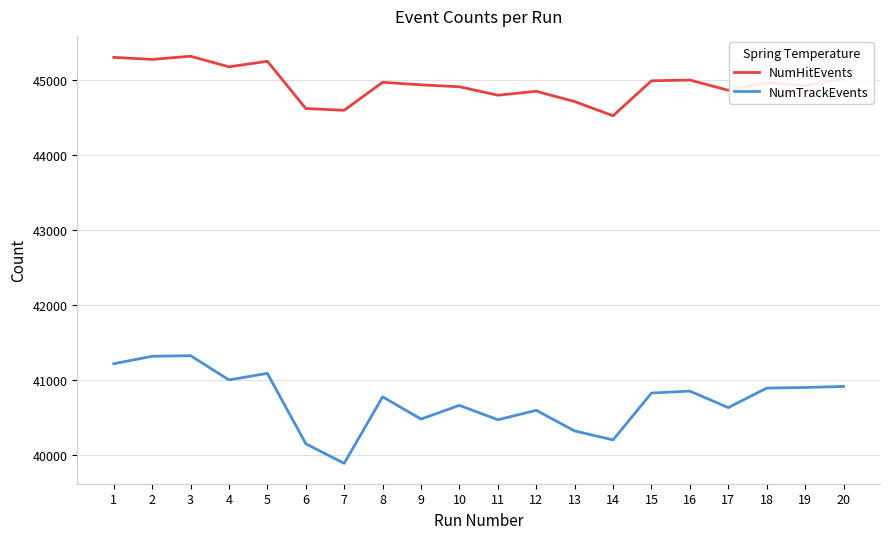

True or false: NumTrackEvents and NumHitEvents cross at least once.

False